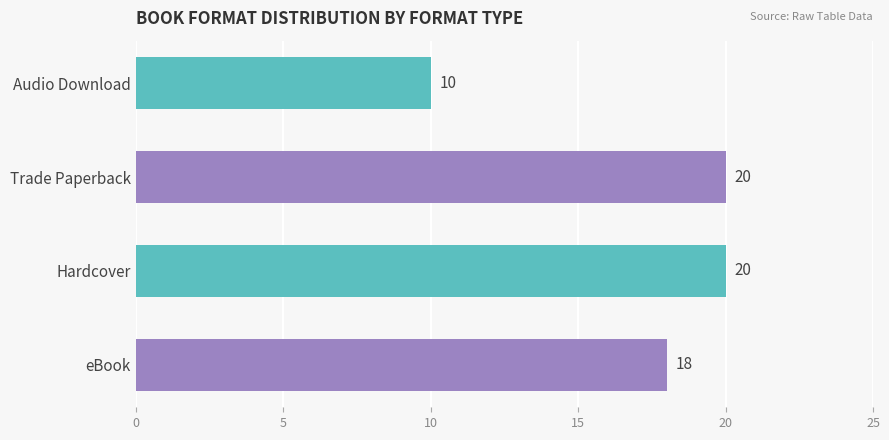

Which has a higher value, Audio Download or eBook?

eBook